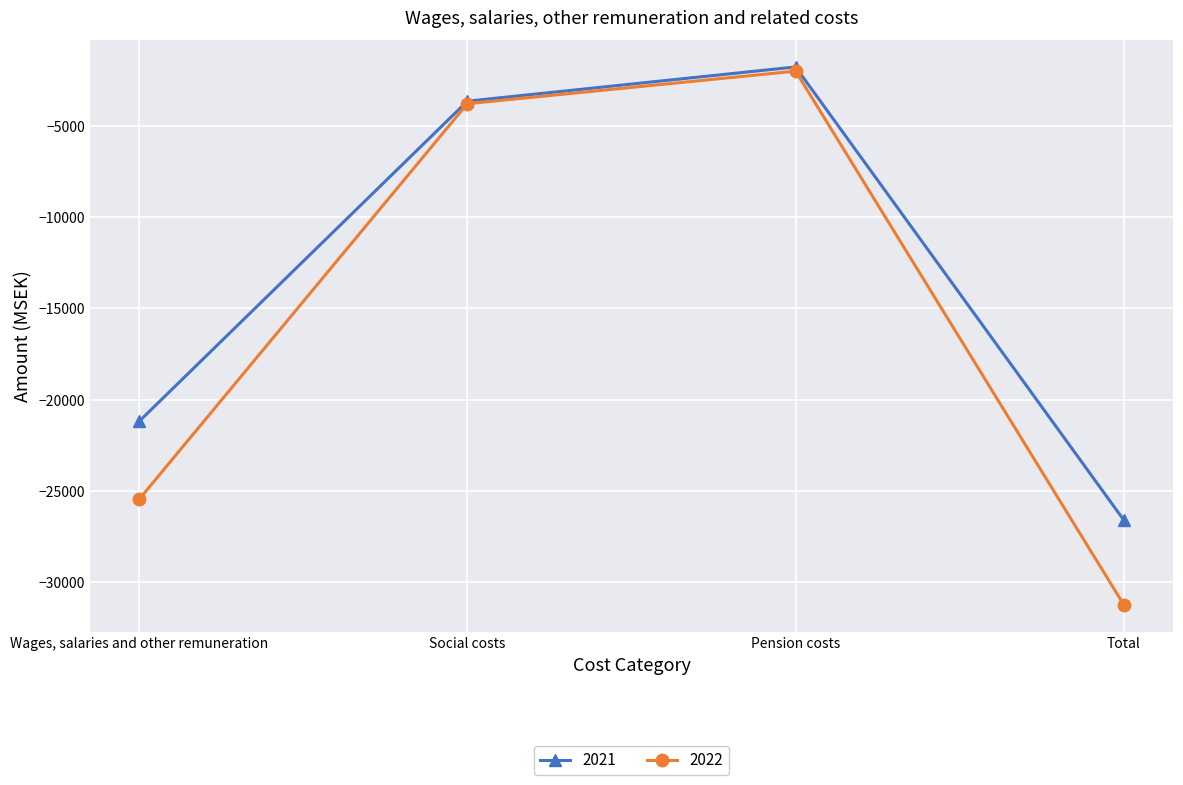

Rank the series by their average value, from highest to lowest.

2021, 2022